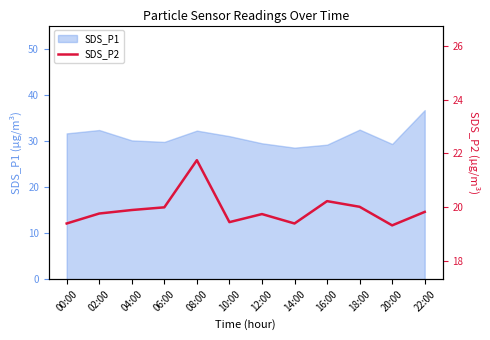

The SDS_P1 series shows 28.6 at 14:00. True or false?

True